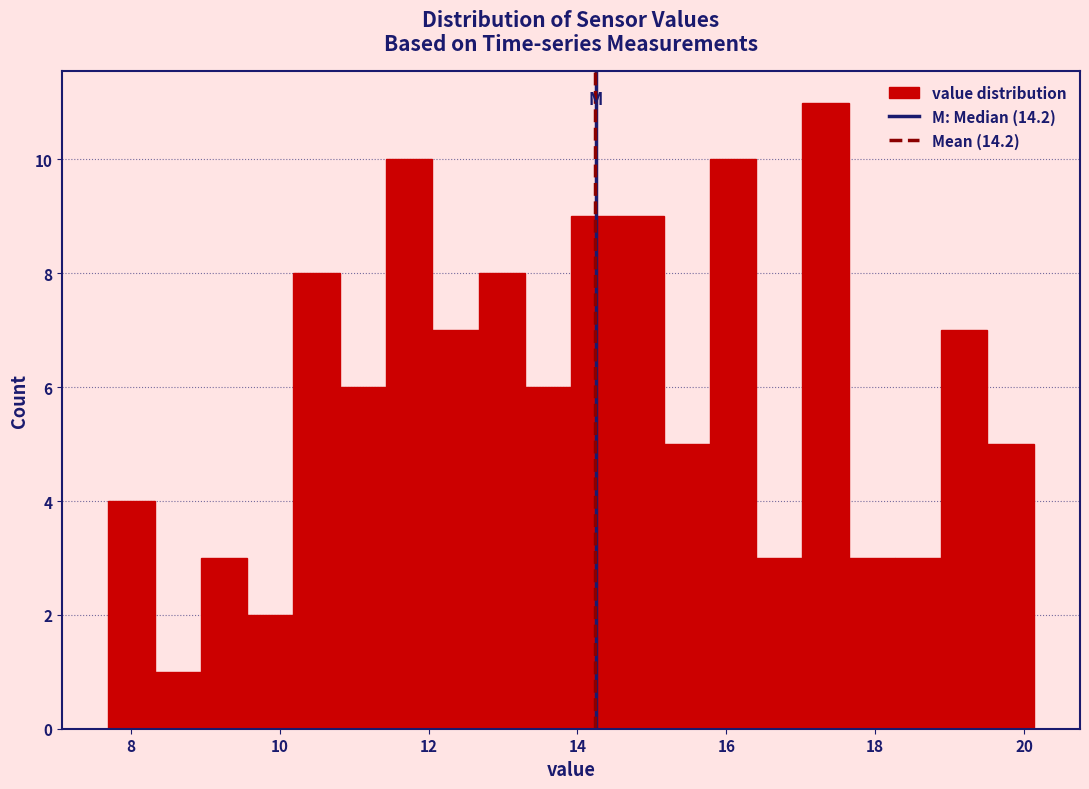

Around what value on the x-axis is the tallest bar? Give the approximate position of its centre, as read against the axis.

17.4